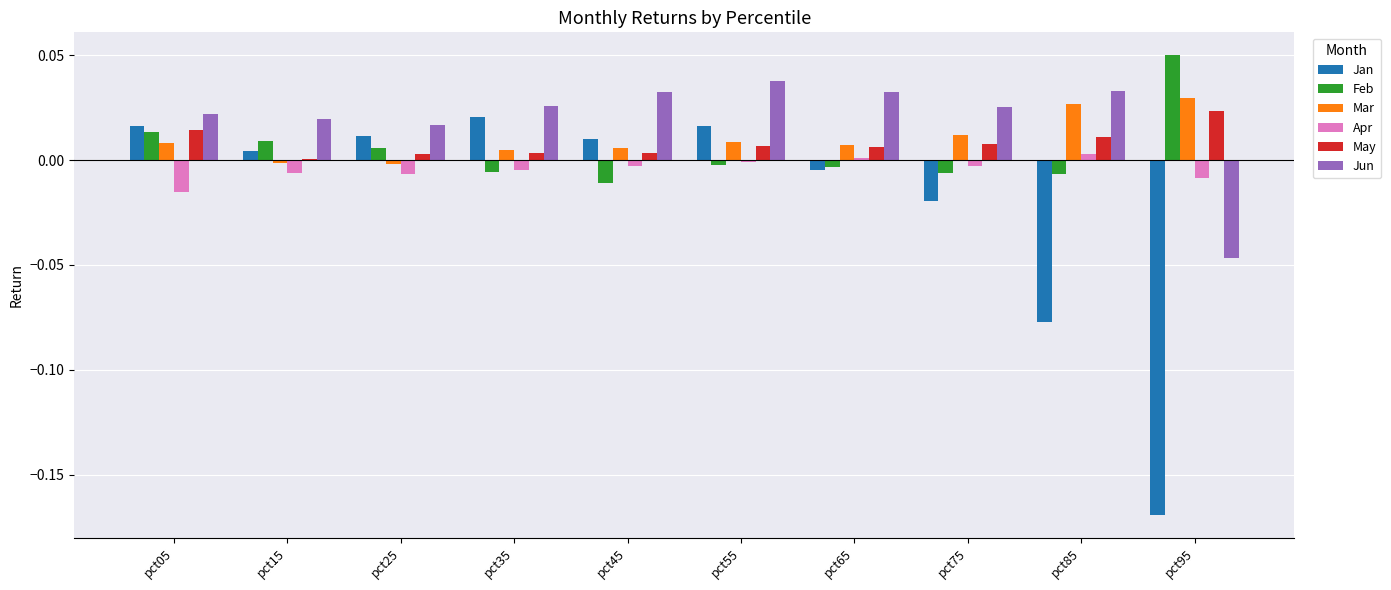

Which series has the largest total across all categories?

Jun